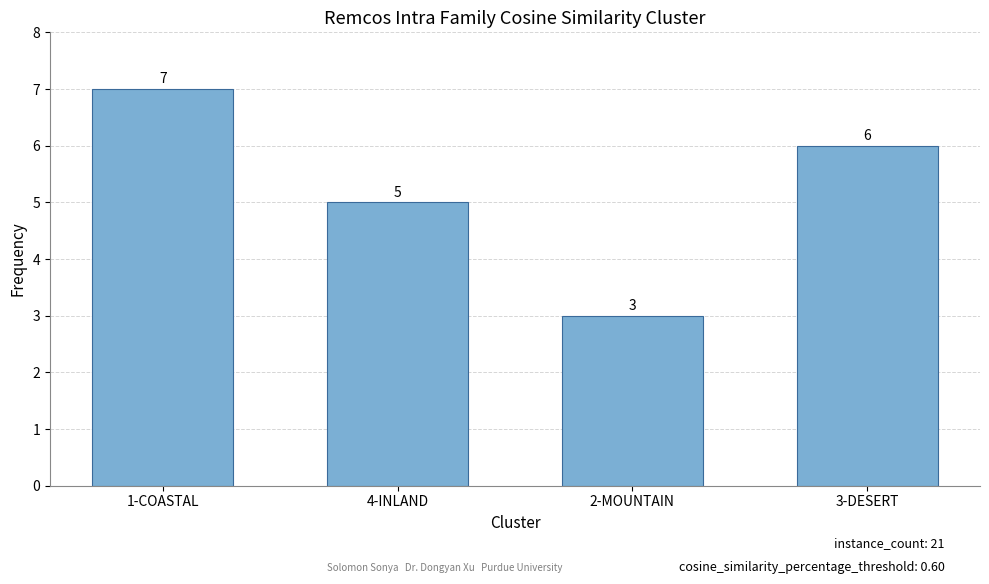

Which label corresponds to the smallest value in the chart?

2-MOUNTAIN